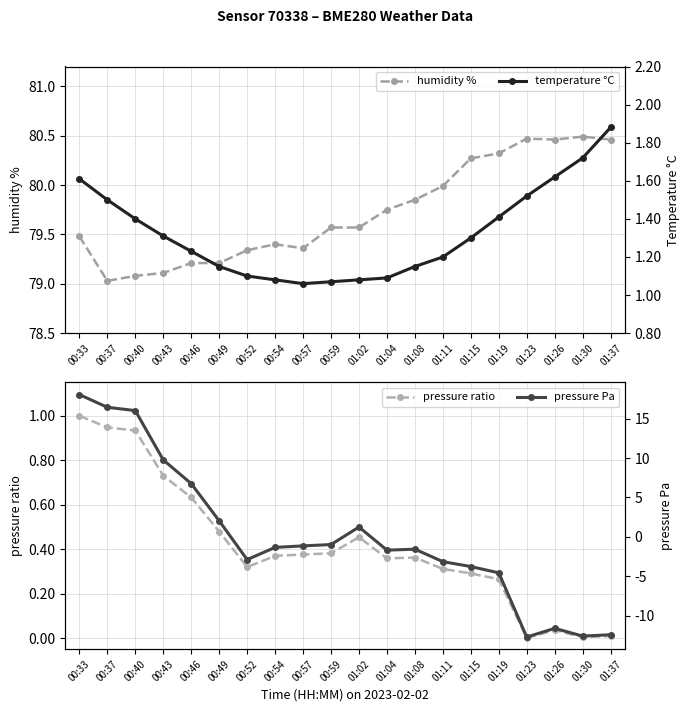

Reading right to left, list all the values displayed in this chart.

humidity %: 80.5	80.5	80.5	80.5	80.3	80.3	80.0	79.8	79.8	79.6	79.6	79.4	79.4	79.3	79.2	79.2	79.1	79.1	79.0	79.5
pressure ratio: 0.0	0.0	0.0	0.0	0.3	0.3	0.3	0.4	0.4	0.5	0.4	0.4	0.4	0.3	0.5	0.6	0.7	0.9	0.9	1.0
temperature °C: 1.9	1.7	1.6	1.5	1.4	1.3	1.2	1.1	1.1	1.1	1.1	1.1	1.1	1.1	1.1	1.2	1.3	1.4	1.5	1.6
pressure Pa: -12.4	-12.6	-11.6	-12.7	-4.6	-3.8	-3.1	-1.6	-1.7	1.2	-1.0	-1.1	-1.3	-2.9	2.0	6.8	9.8	16.0	16.4	18.0